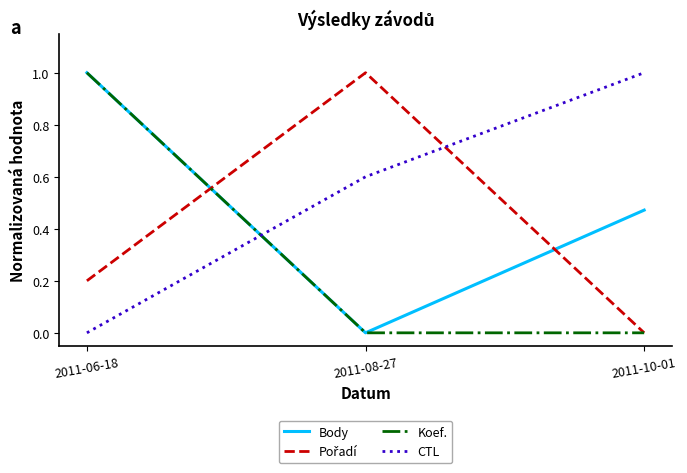

What is the sum of the Body values at 2011-06-18 and 2011-10-01?

1.5